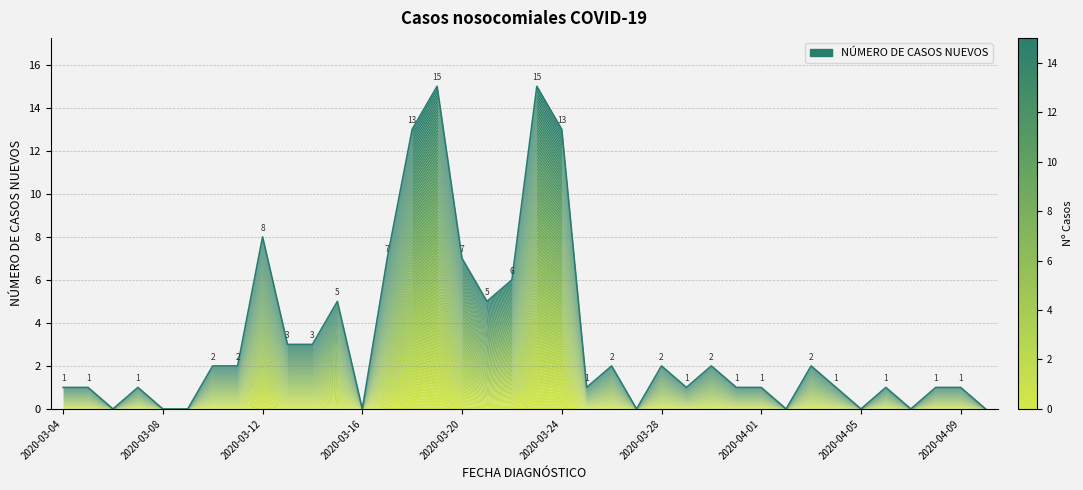

How many points are lower than both their immediate neighbors (excluding endpoints)?

9